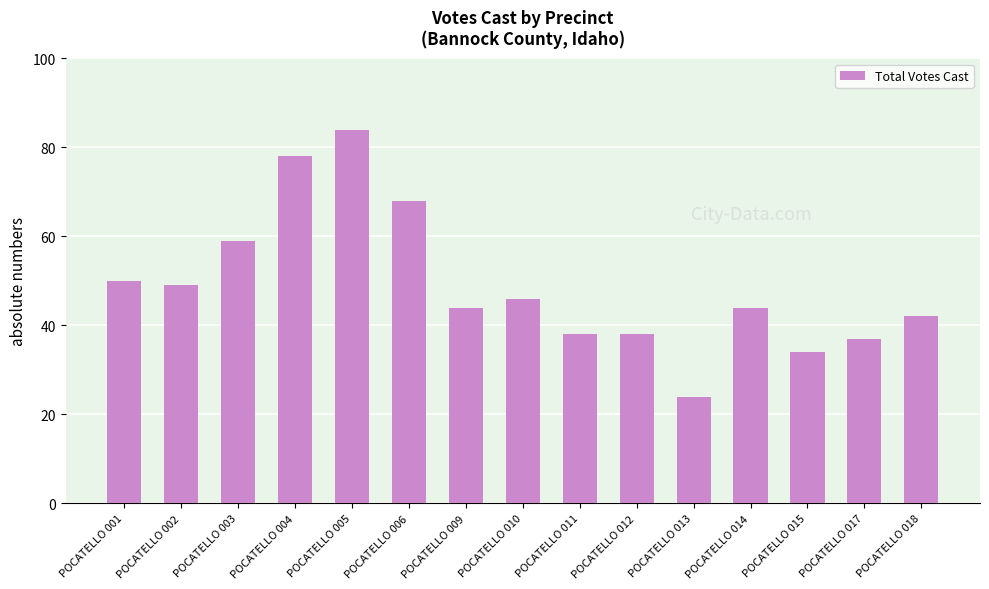

Is it true that the value at POCATELLO 014 is 74?

False